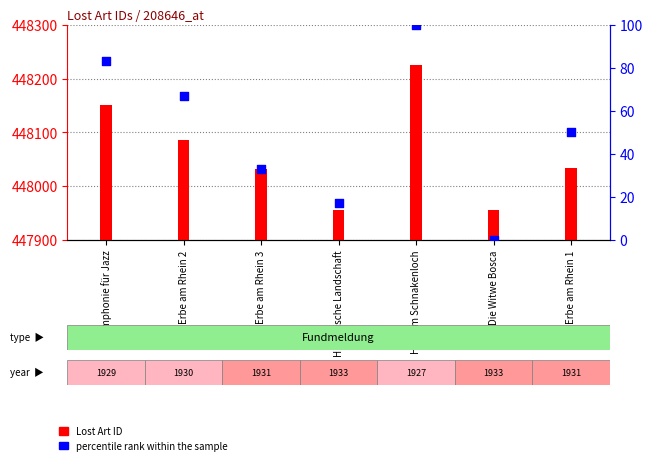

Which series has the largest total across all categories?

Lost Art ID